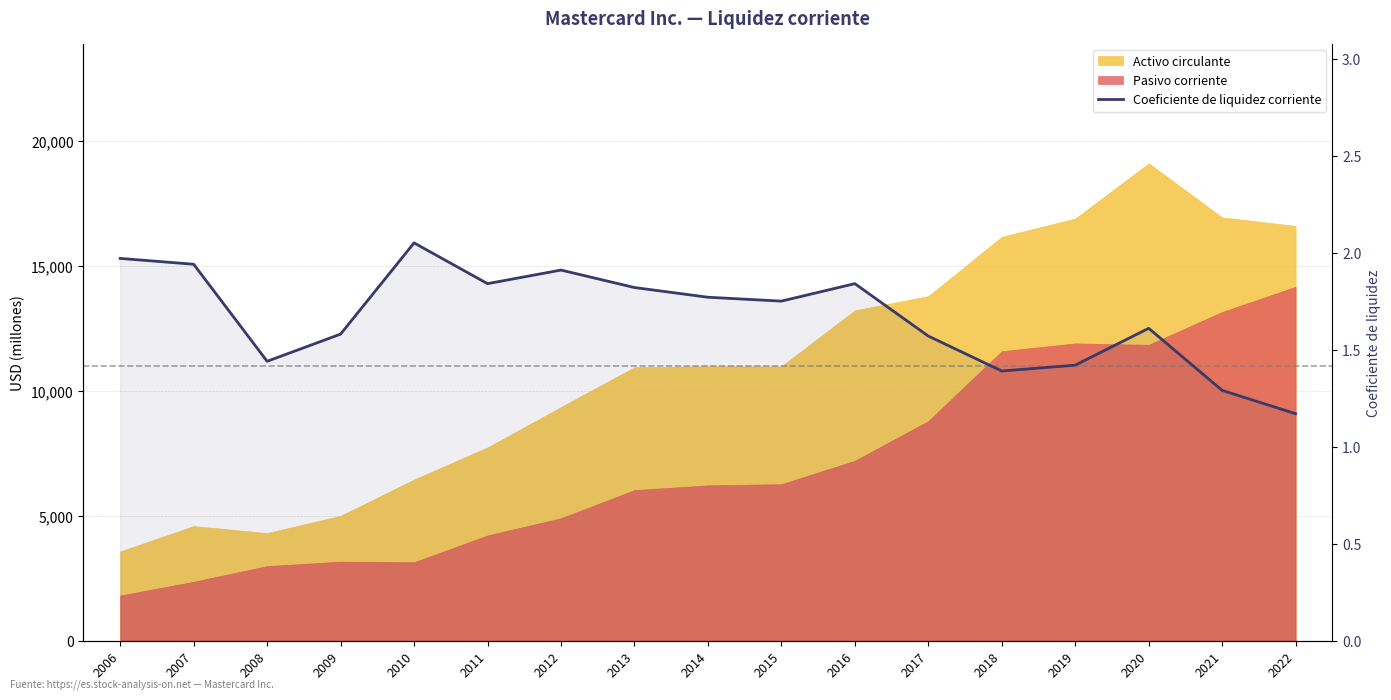

Reading right to left, transcribe all the data shown in this chart.

2022=1.2	2021=1.3	2020=1.6	2019=1.4	2018=1.4	2017=1.6	2016=1.8	2015=1.8	2014=1.8	2013=1.8	2012=1.9	2011=1.8	2010=2.0	2009=1.6	2008=1.4	2007=1.9	2006=2.0